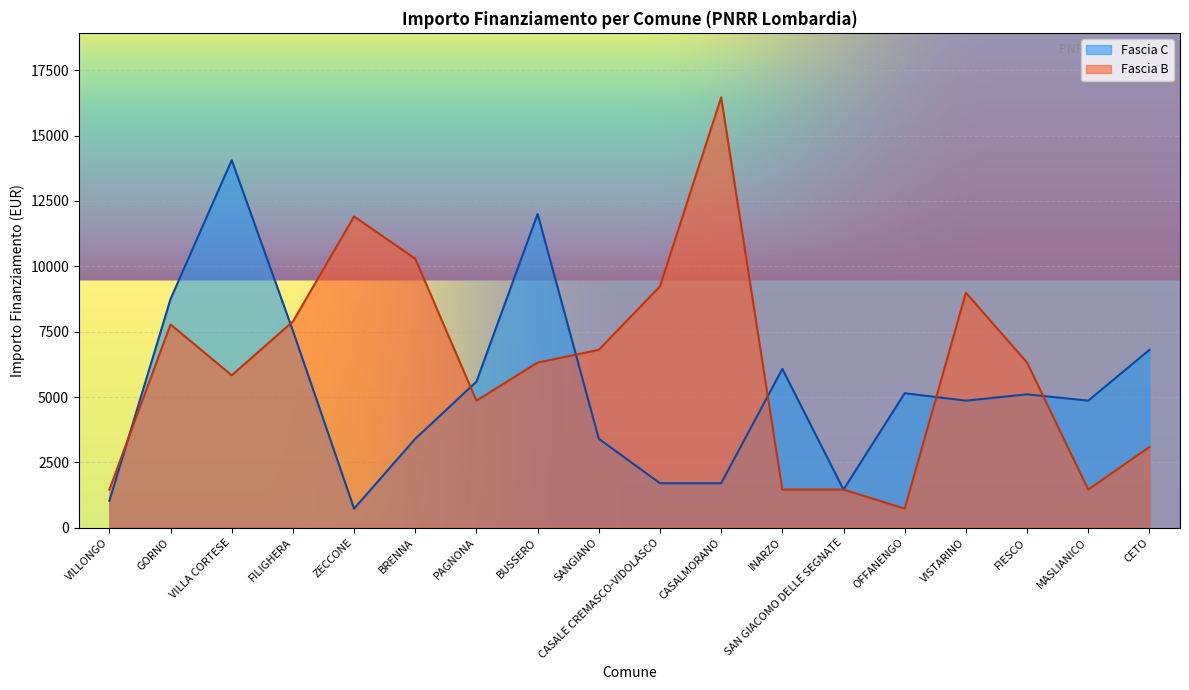

What is the spread (max minus min) of values at OFFANENGO?

4416